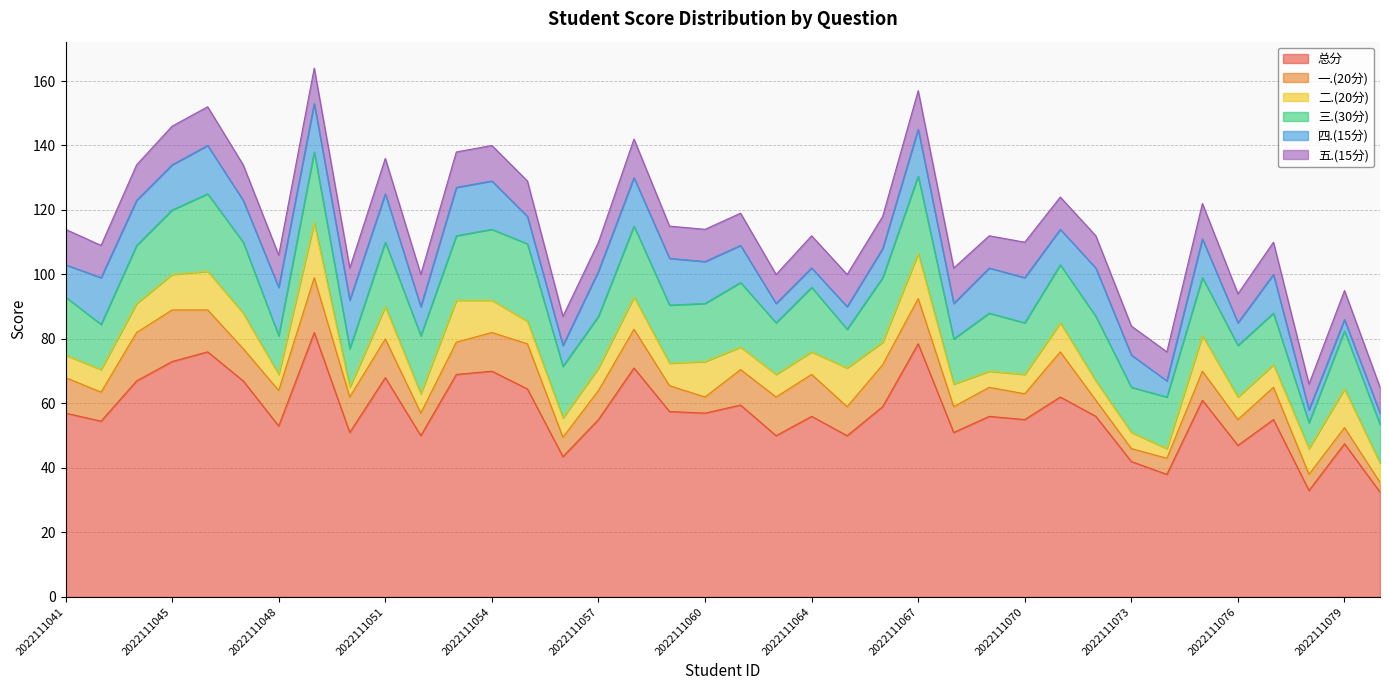

List the labels in order of 二.(20分) value, largest first.

2022111049, 2022111067, 2022111053, 2022111046, 2022111065, 2022111079, 2022111045, 2022111047, 2022111060, 2022111075, 2022111051, 2022111054, 2022111058, 2022111043, 2022111071, 2022111078, 2022111041, 2022111042, 2022111055, 2022111057, 2022111059, 2022111061, 2022111063, 2022111064, 2022111066, 2022111068, 2022111076, 2022111077, 2022111052, 2022111056, 2022111070, 2022111072, 2022111080, 2022111048, 2022111069, 2022111073, 2022111050, 2022111074